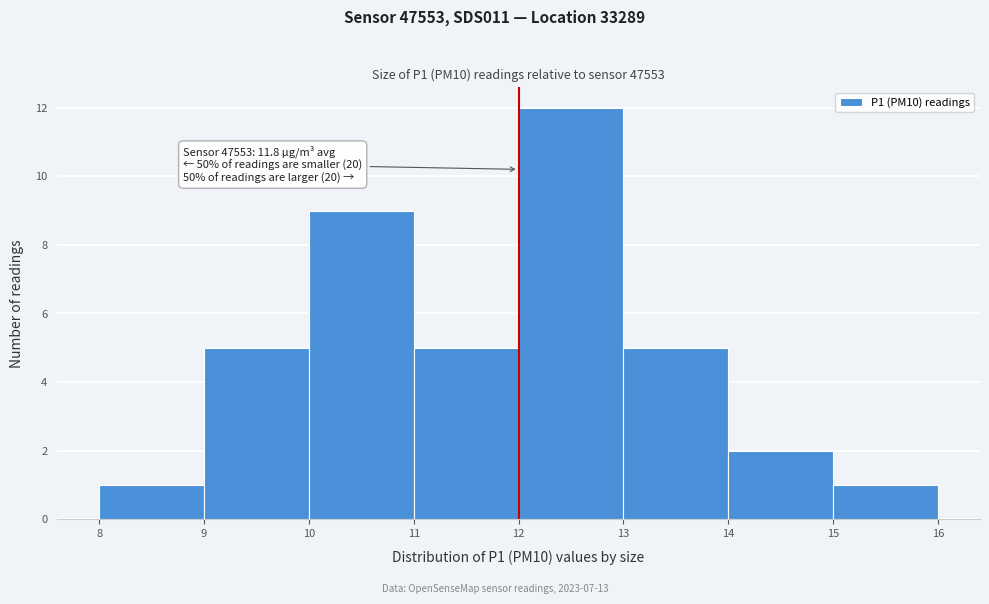

Which range on the x-axis has the tallest bar?

12 to 13